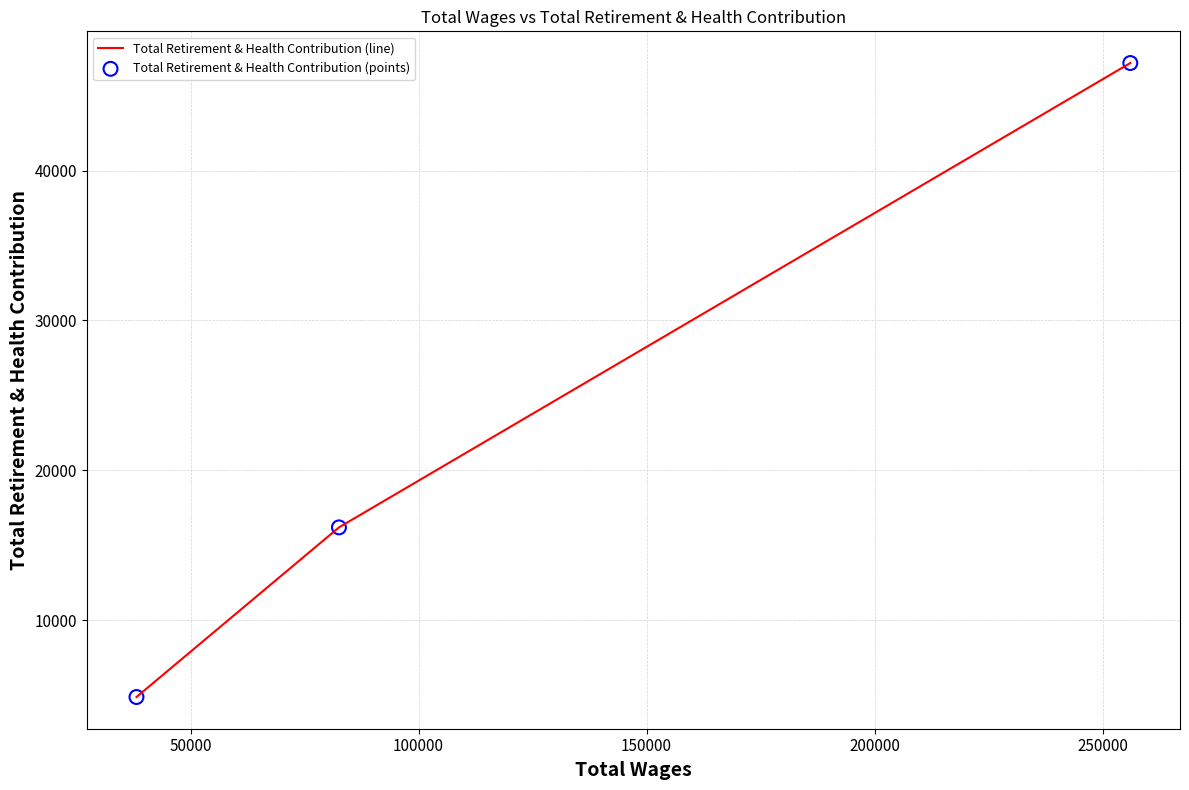

What is the difference between the maximum and second lowest values?

30993